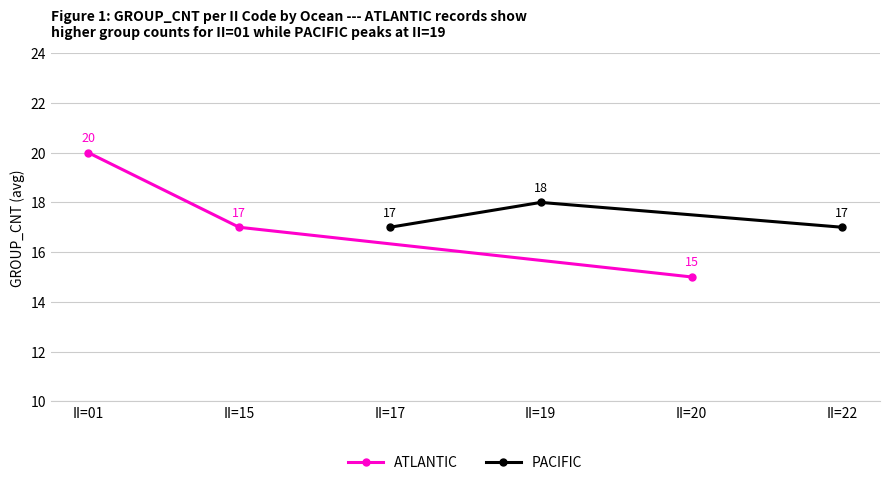

What is the approximate value of PACIFIC at II=17?

17